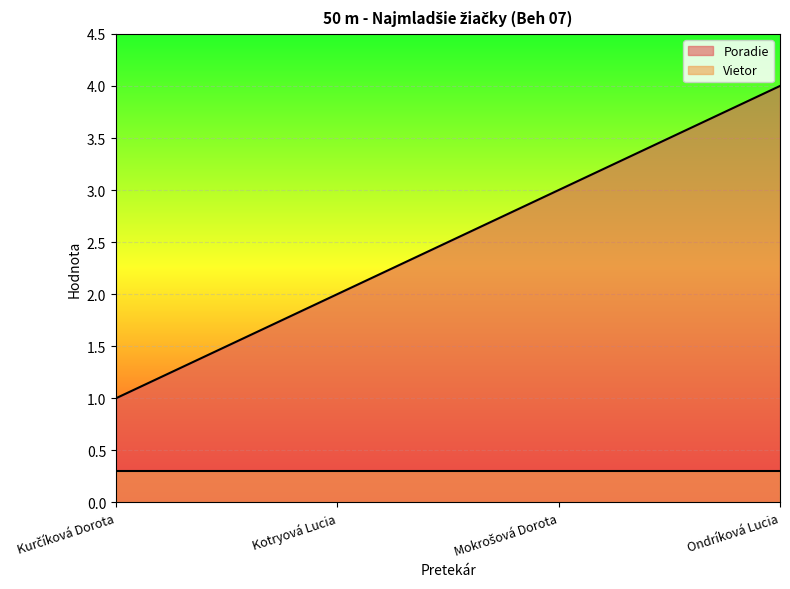

The chart shows a value of 3 at Mokrošová Dorota. True or false?

True